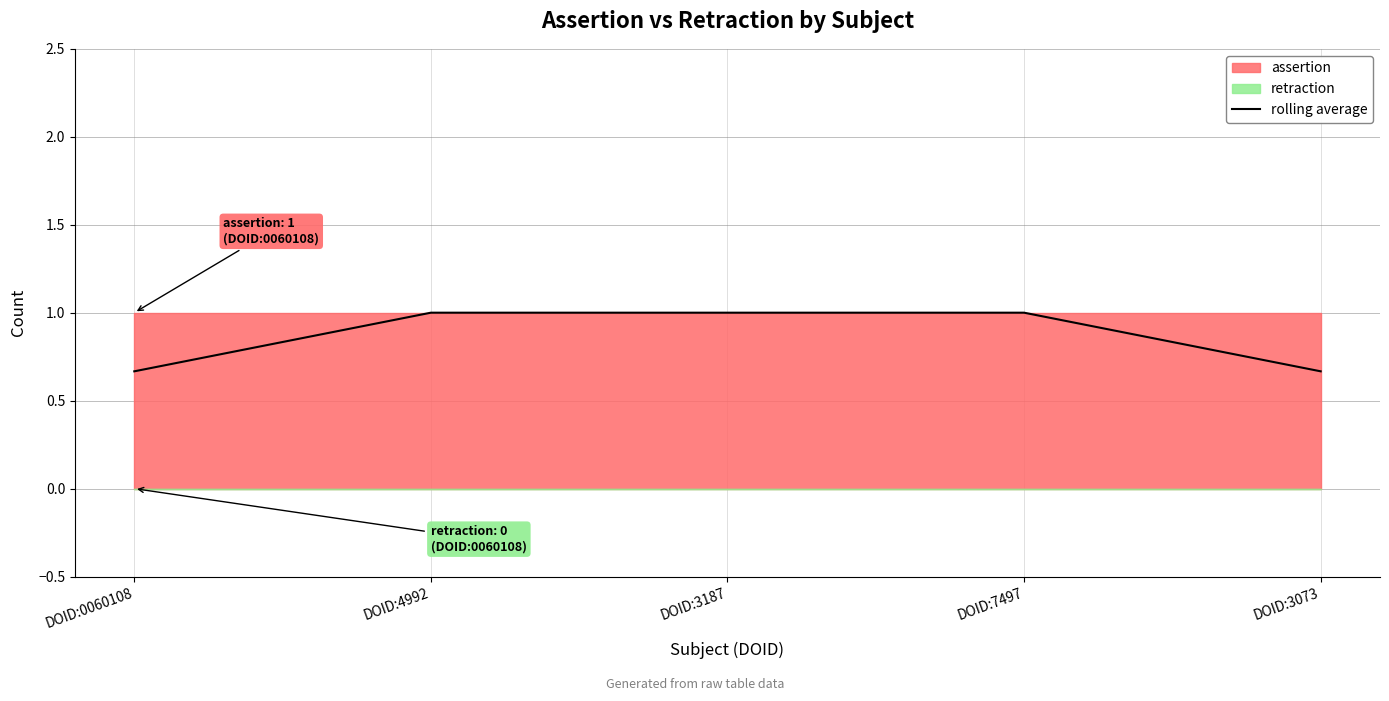

What is the value of the 4th point from the left?

1.0